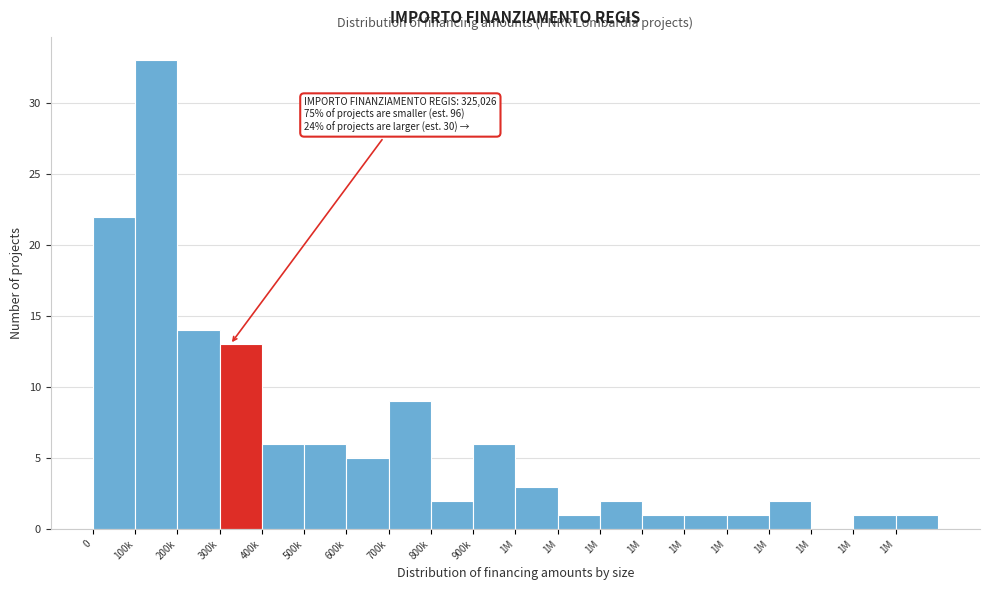

Are the bars horizontal?

No